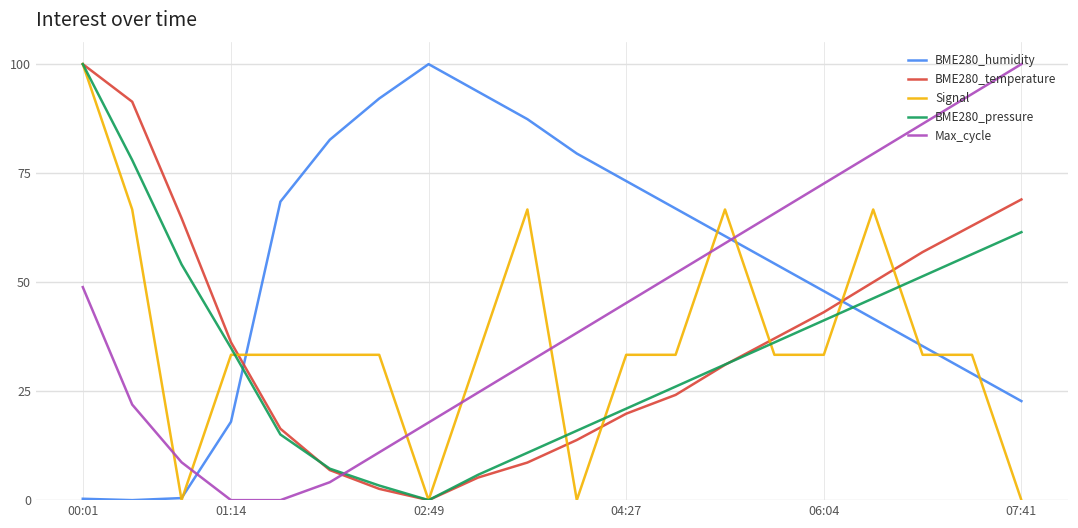

How many series are shown in this chart?

5